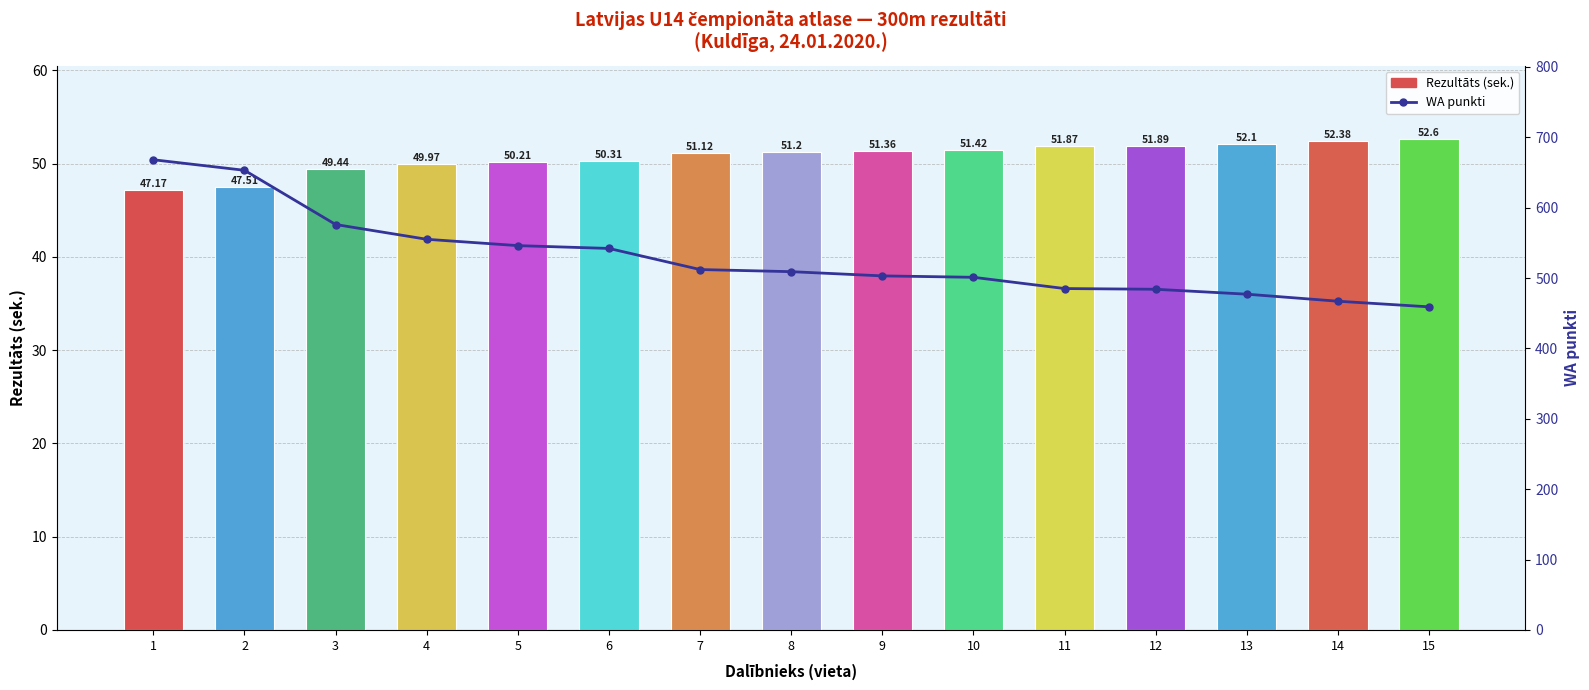

What is the sum of all Rezultāts values?

760.5